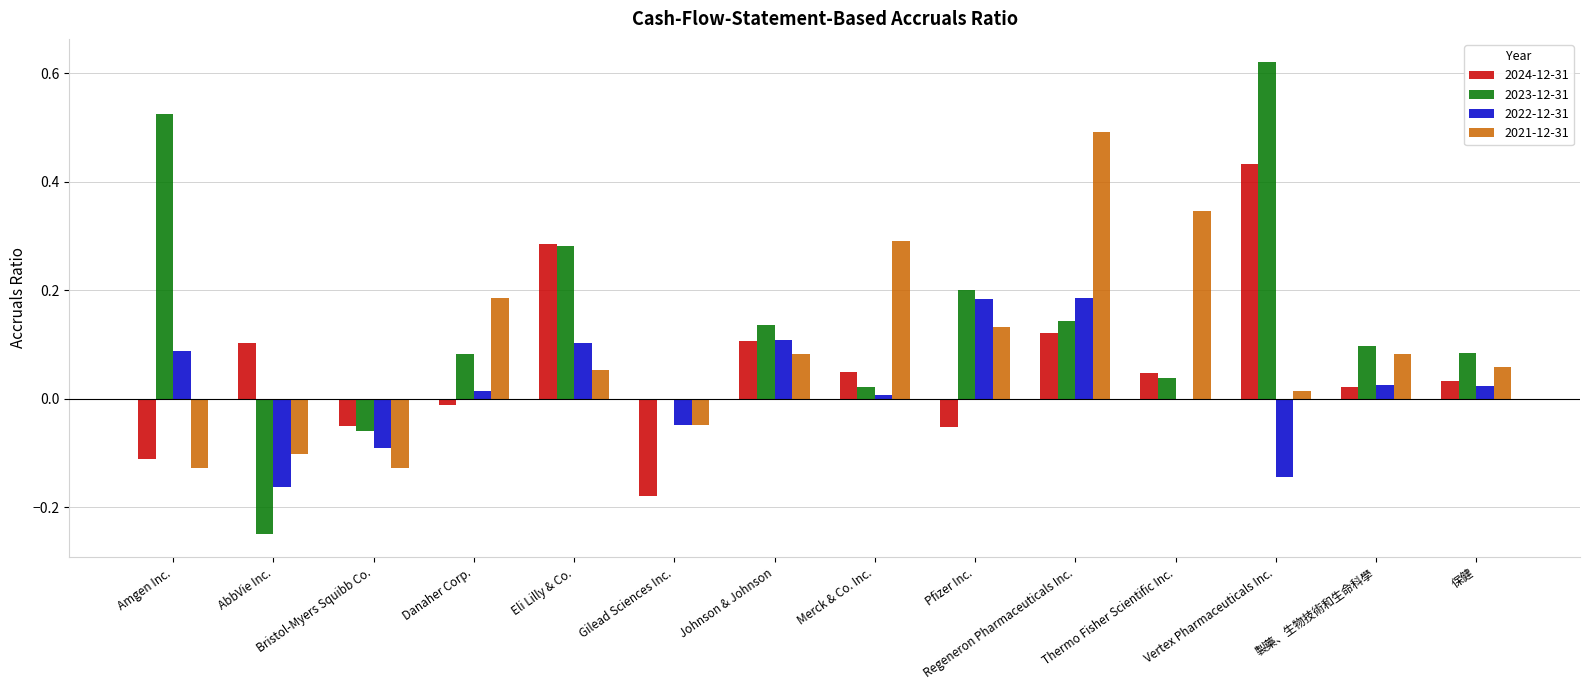

The value of 2022-12-31 at Vertex Pharmaceuticals Inc. is -0.1. True or false?

True